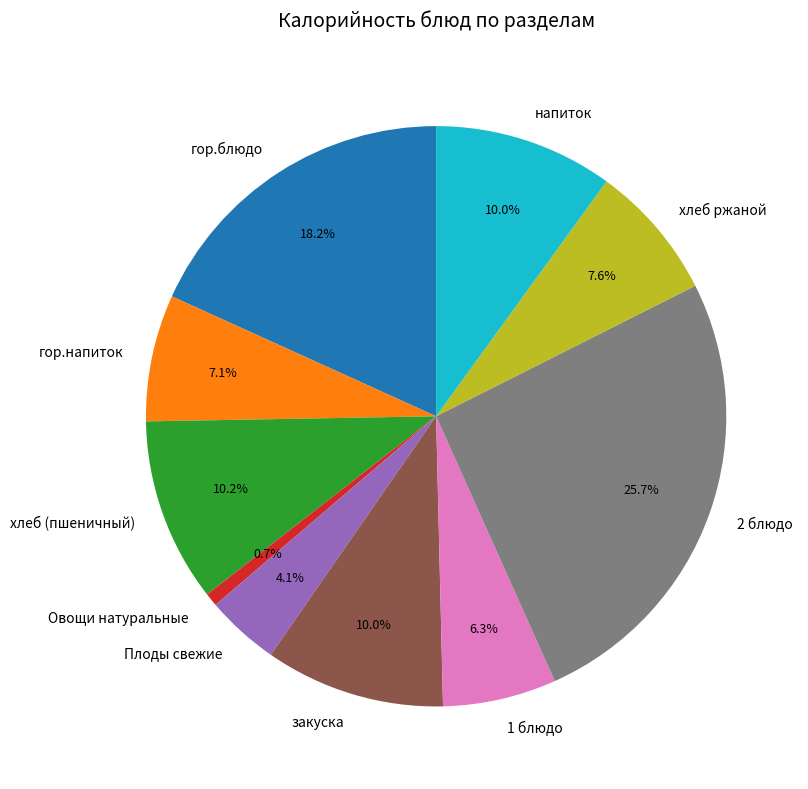

Is there a majority slice in this chart?

No